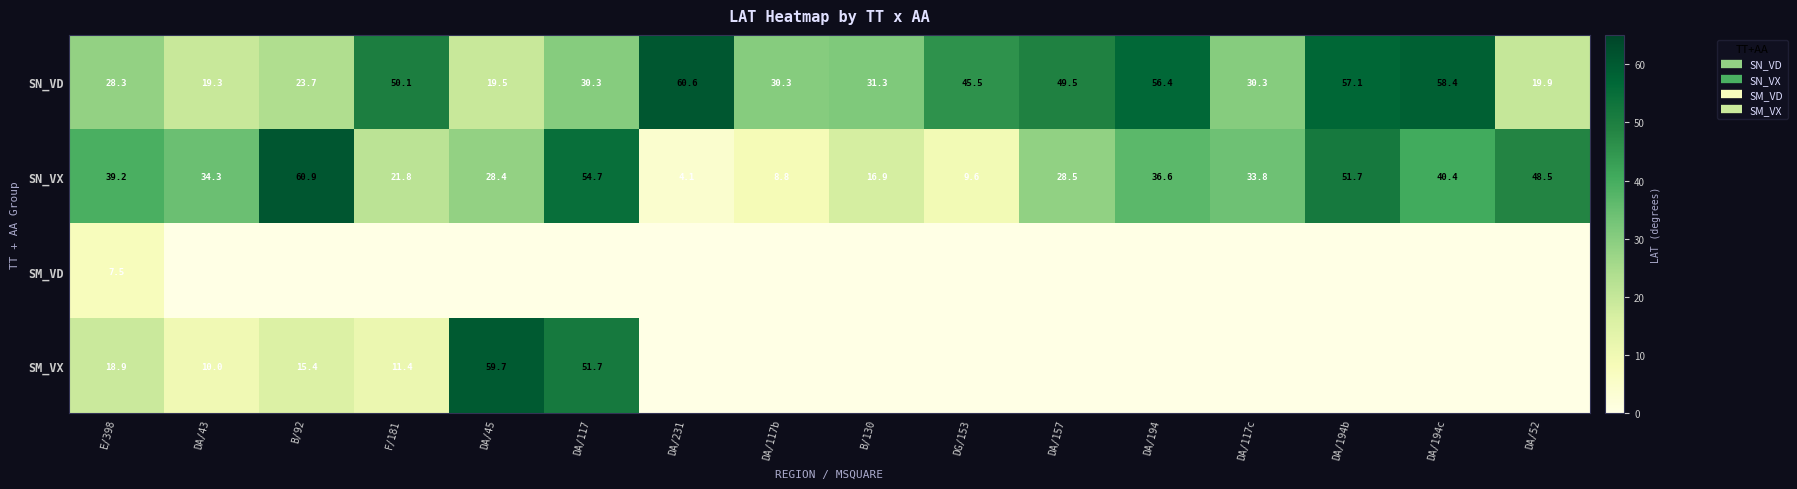

How many values in the SN_VX series exceed 34?

8